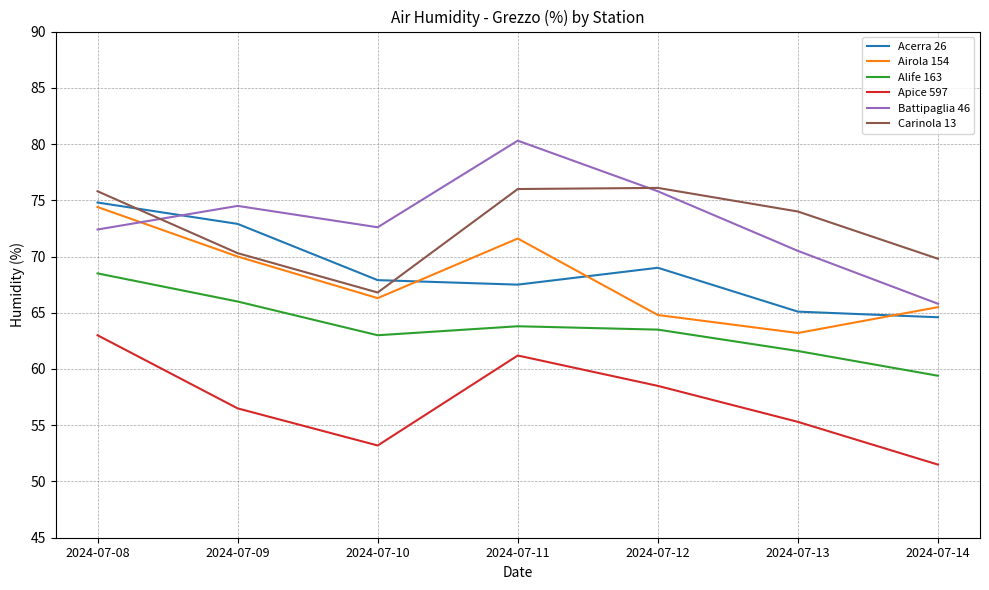

Which series has the largest range (max minus min)?

Battipaglia 46